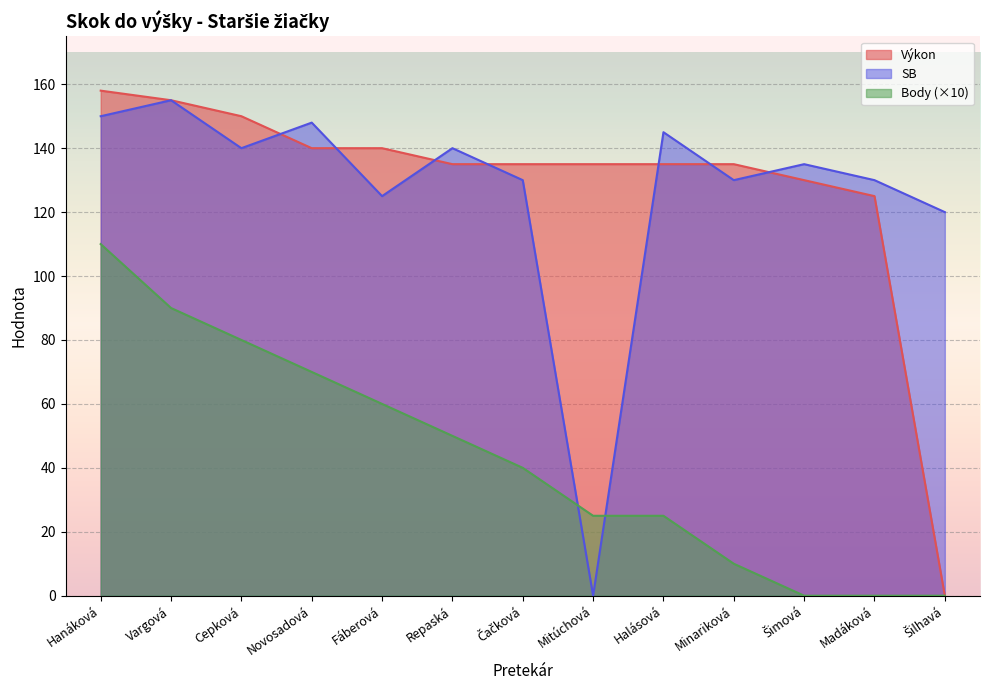

What is the value of the Body point at the 2nd from the left?

90